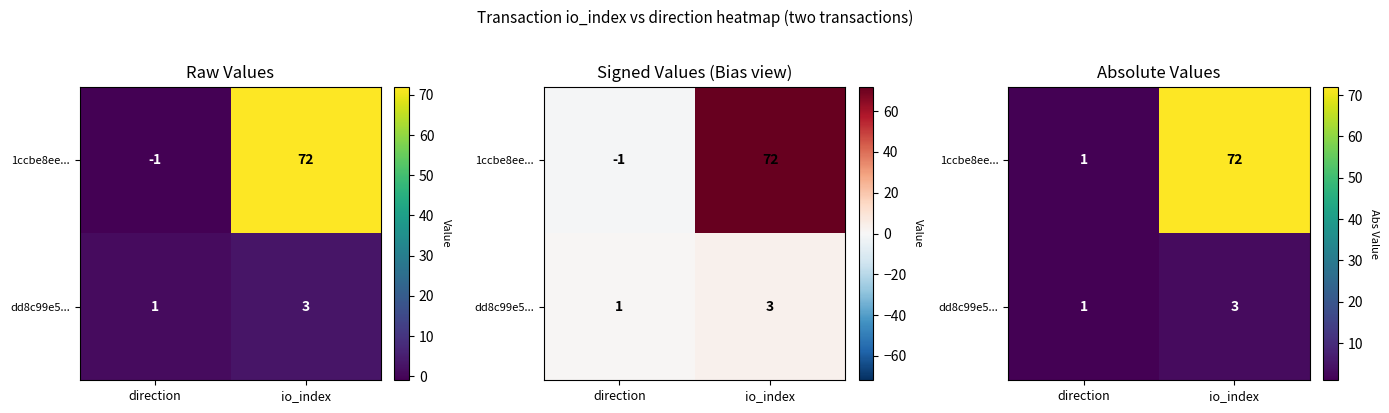

At which category does the chart reach its peak across all series?

io_index